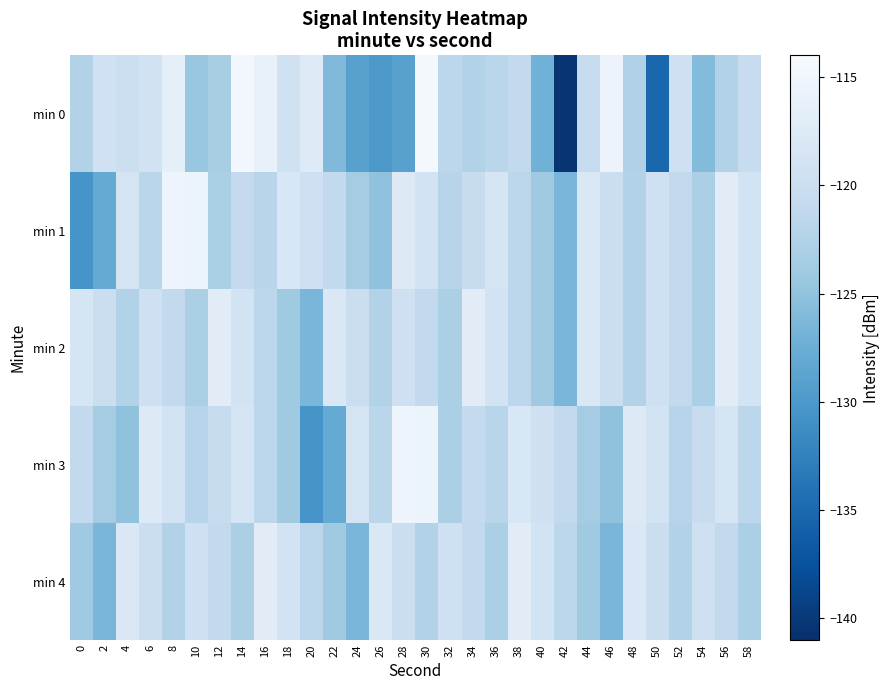

At 8, list the series in order from smallest to largest.

min 4, min 2, min 3, min 0, min 1